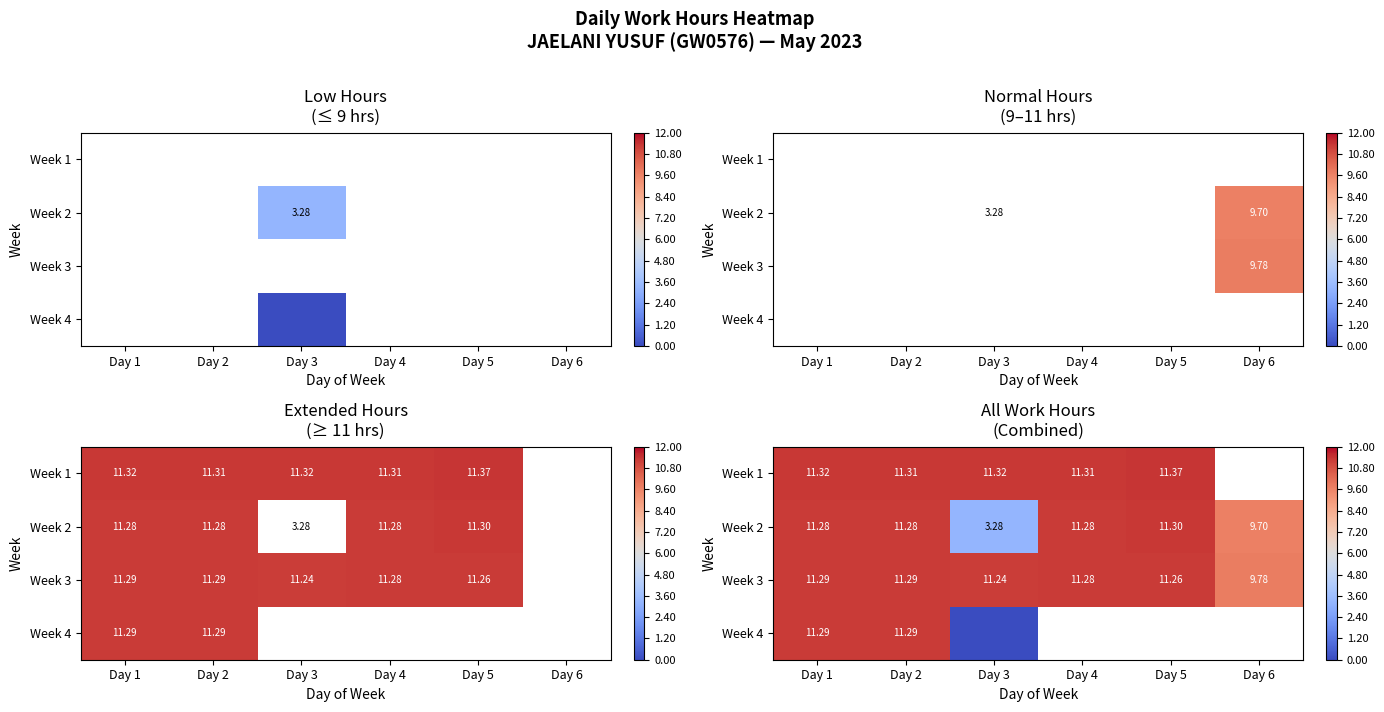

Which has a higher value, Day 4 or Day 6?

Day 6